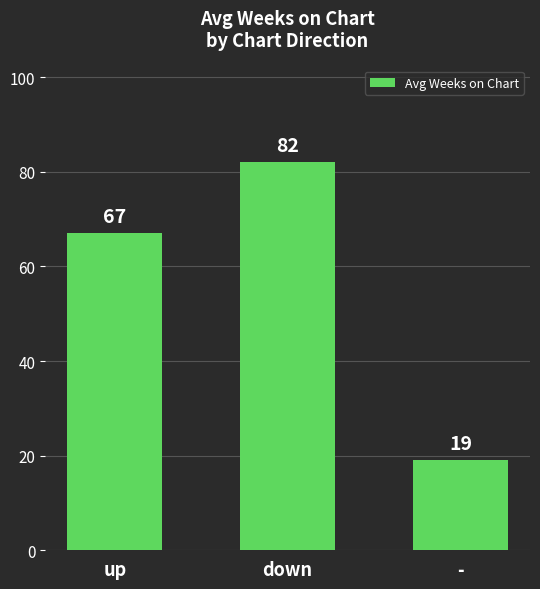

How many values are between 19 and 82?

3